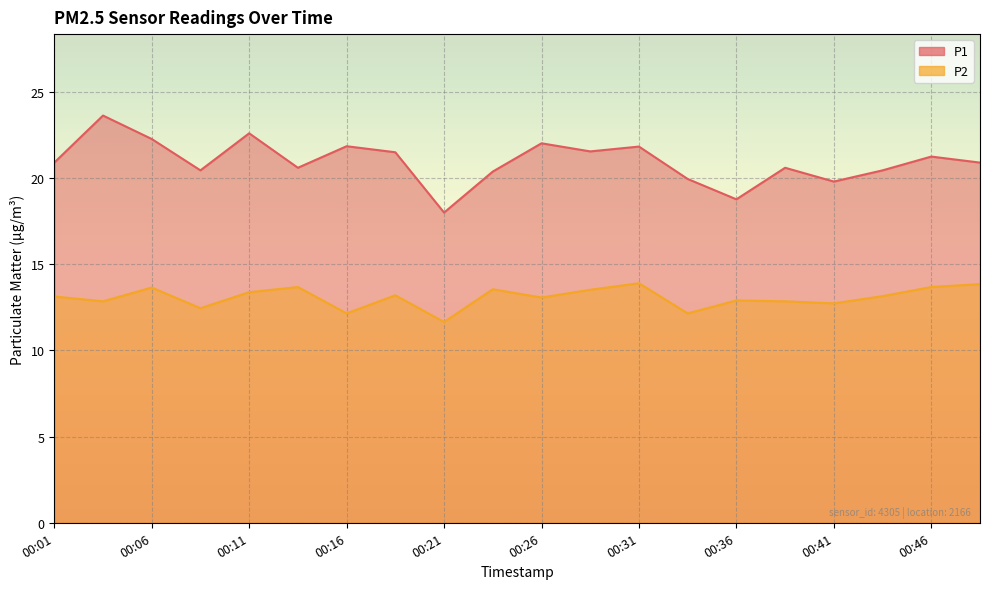

How many categories are shown in the chart?

20